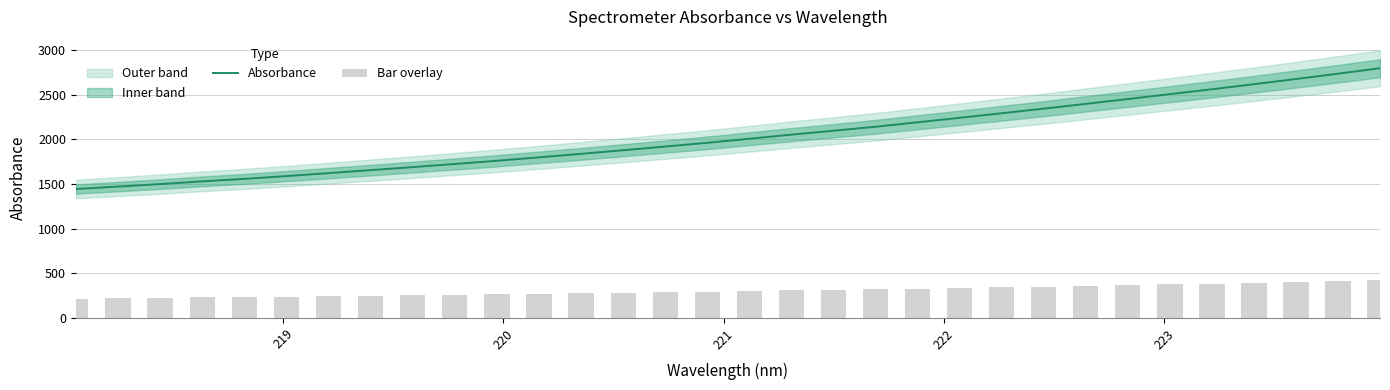

What is the minimum value for Absorbance?

1444.8